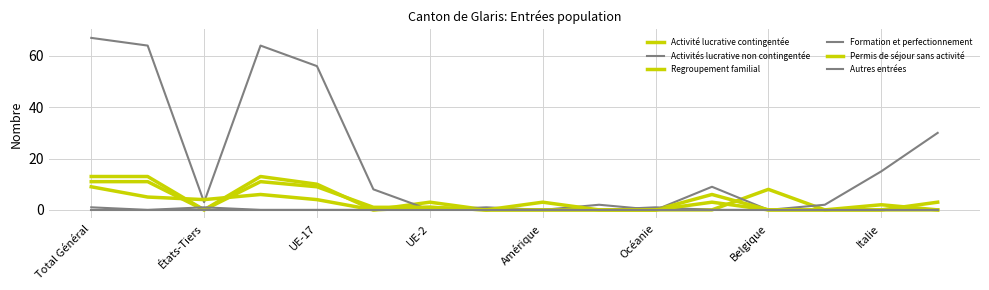

After their last crossing, which series has the higher values: Permis de séjour sans activité or Activité lucrative contingentée?

Activité lucrative contingentée